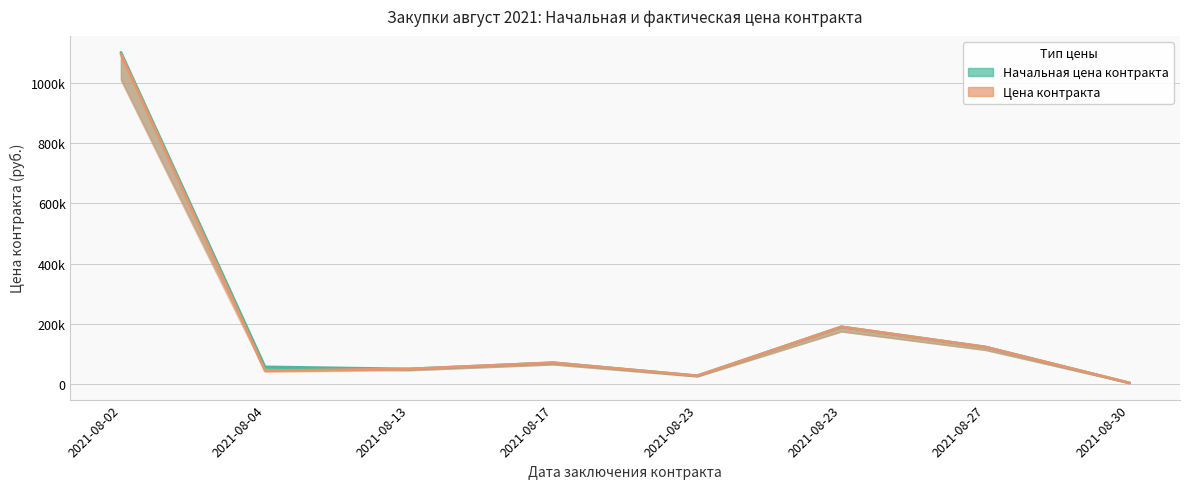

The Цена контракта series shows 10513.1 at 2021-08-04. True or false?

False